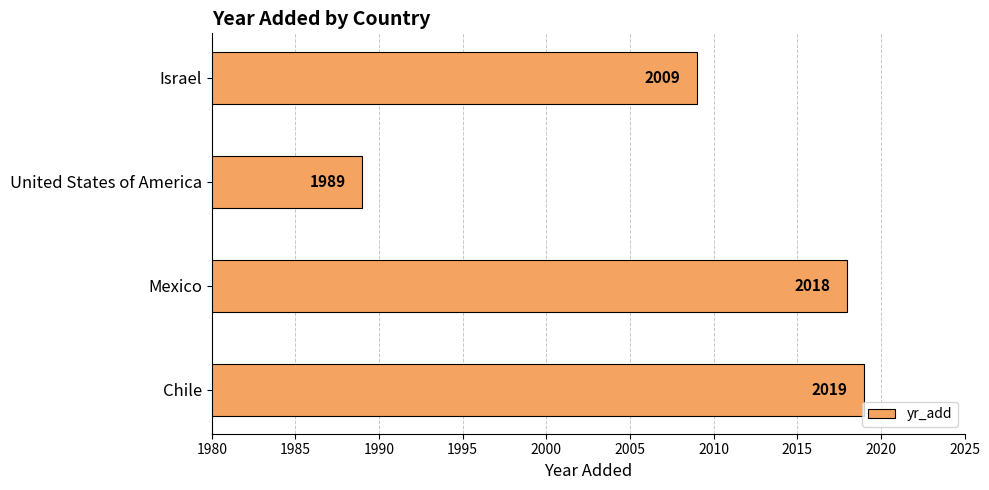

Where is the data nearest to the value 2004?

Israel